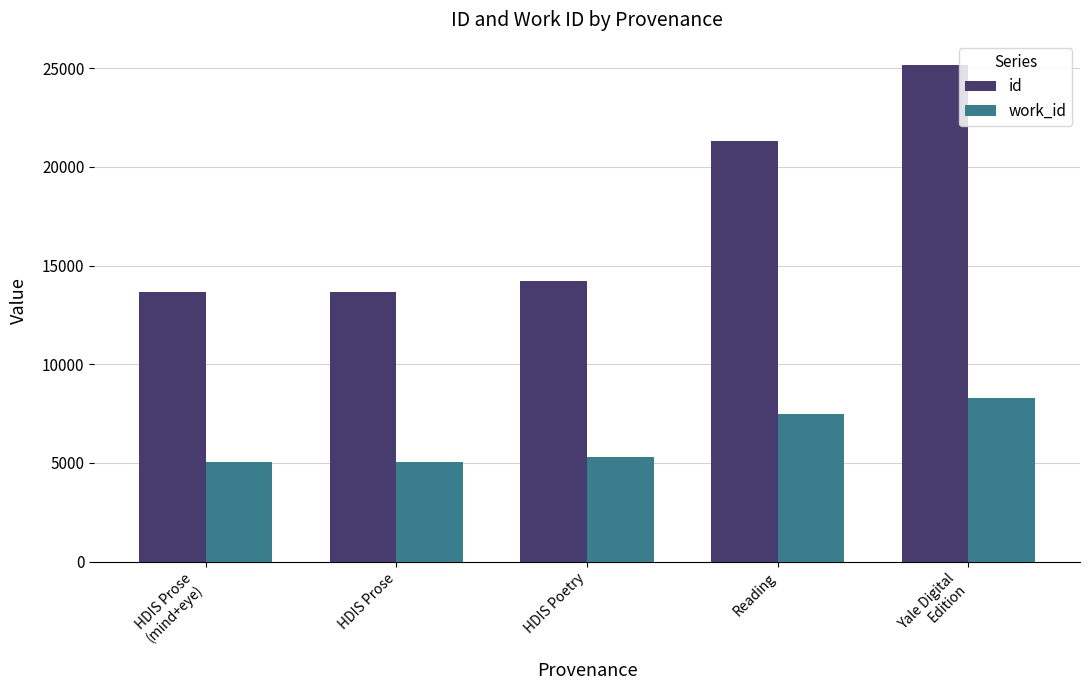

True or false: work_id has a value of 12184.4 at Reading.

False